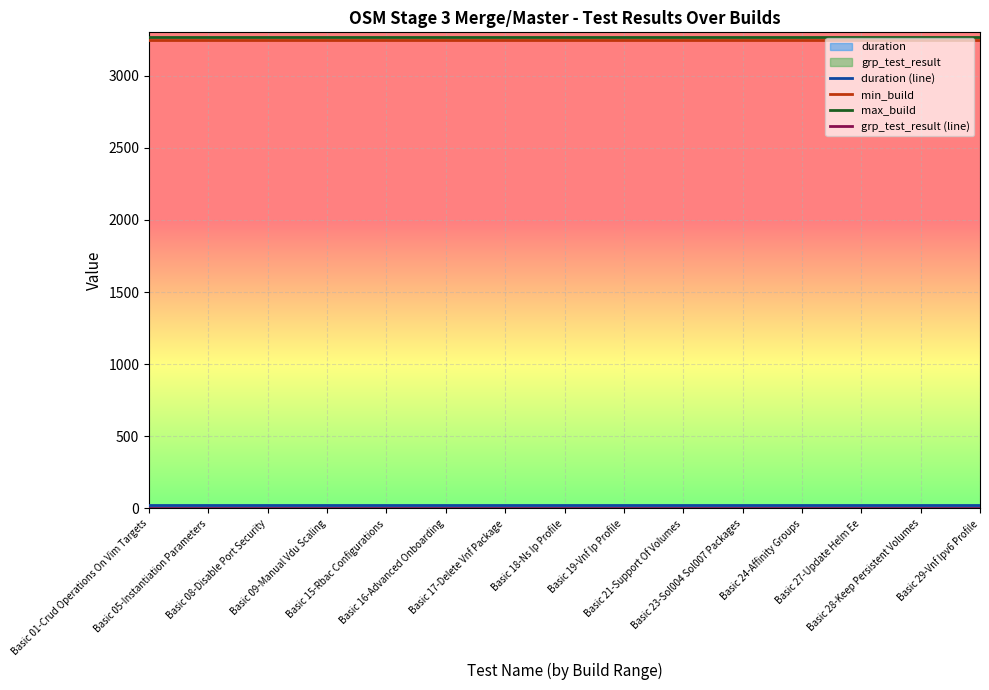

Is it true that duration (line) equals 33.4 at Basic 19-Vnf Ip Profile?

False